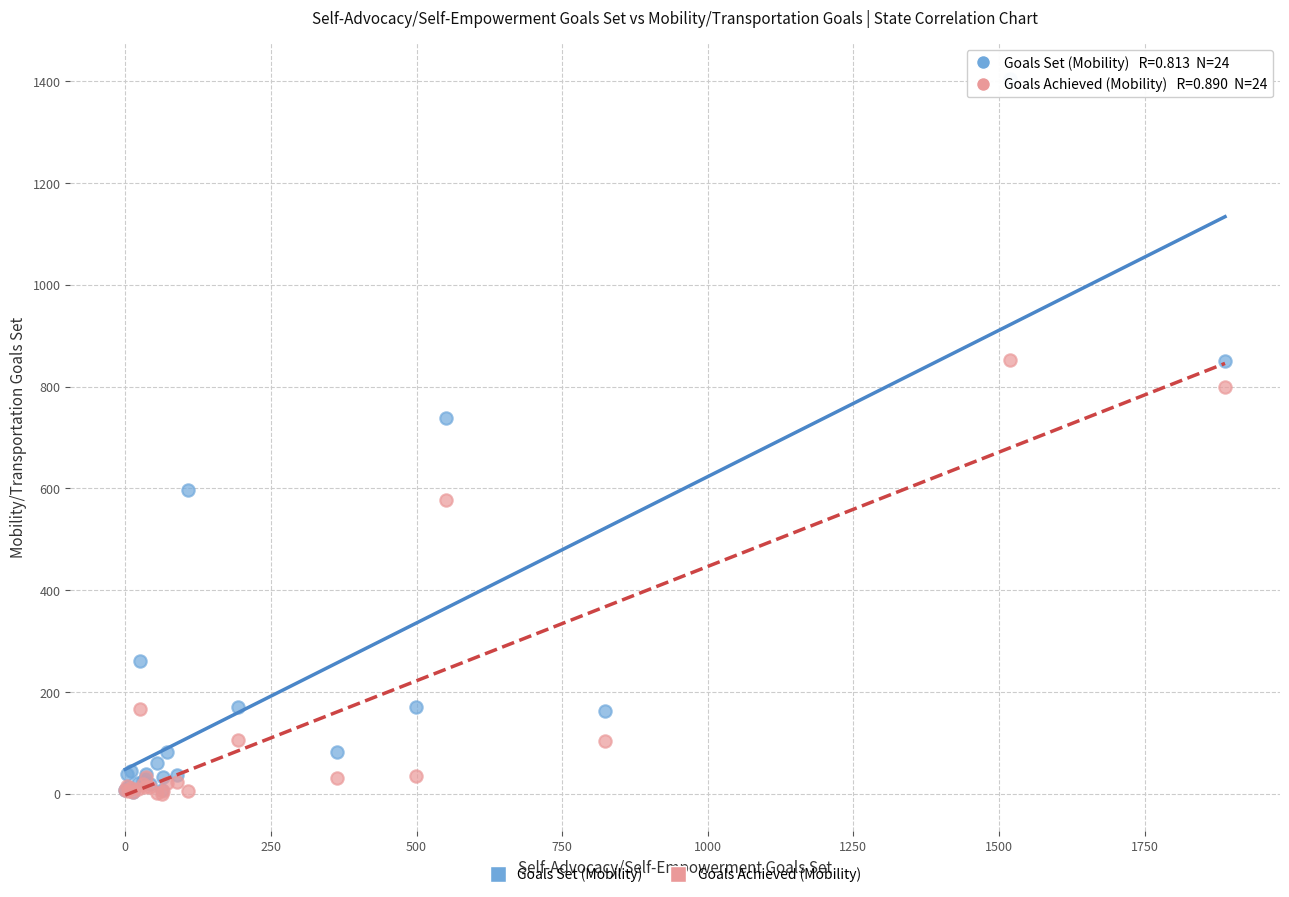

What are all the series names shown in the legend?

Goals Set (Mobility), Goals Achieved (Mobility)